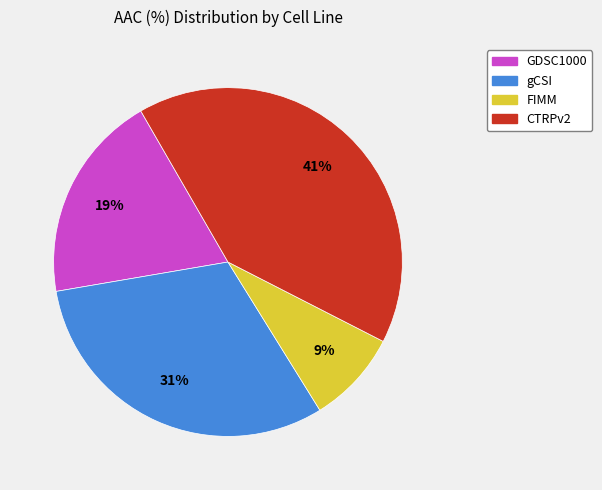

Which category has the smallest portion of the pie?

FIMM